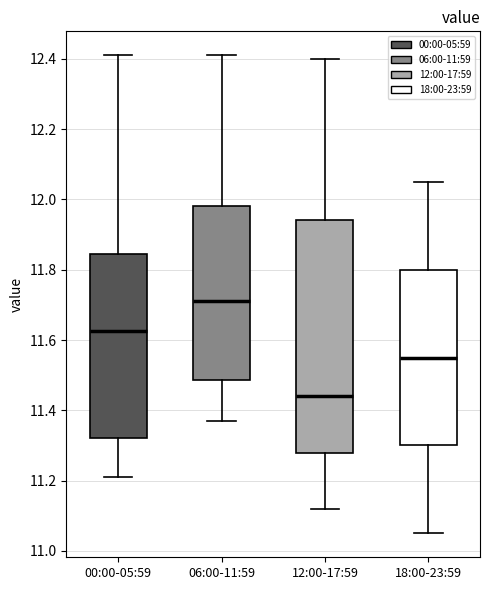

Reading left to right, read every box against the y-axis: the position of its median line, the range the box covers, and the ends of its whiskers. The values are not printed on the chart, so give them approximately, as read against the axis.

00:00-05:59: median 11.62, box 11.32 to 11.84, whiskers 11.22 to 12.42
06:00-11:59: median 11.72, box 11.48 to 11.98, whiskers 11.38 to 12.42
12:00-17:59: median 11.44, box 11.28 to 11.94, whiskers 11.12 to 12.40
18:00-23:59: median 11.56, box 11.30 to 11.80, whiskers 11.06 to 12.06